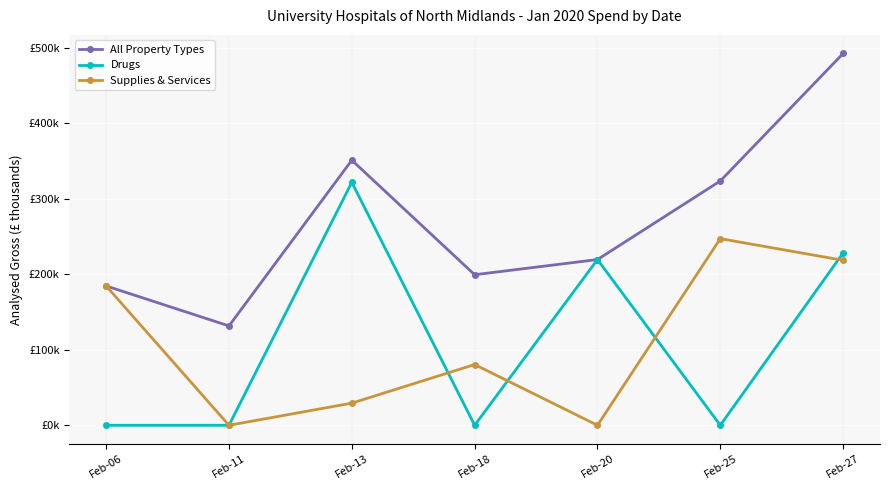

Rank the series by their maximum value, from lowest to highest.

Supplies & Services, Drugs, All Property Types